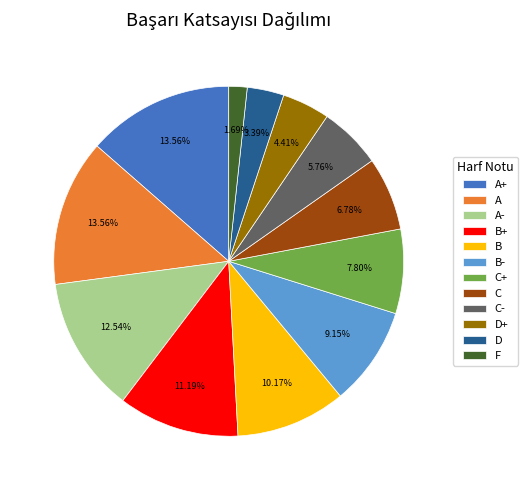

Which category has the smallest portion of the pie?

F